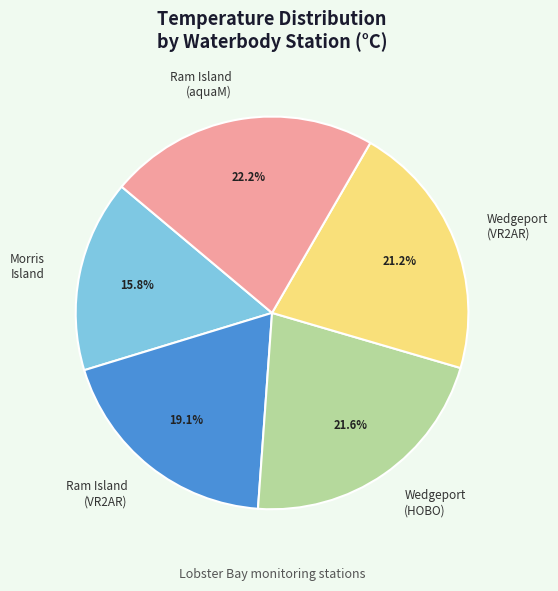

What is the ratio of the value at Morris Island to the value at Ram Island (aquaM)?

0.7